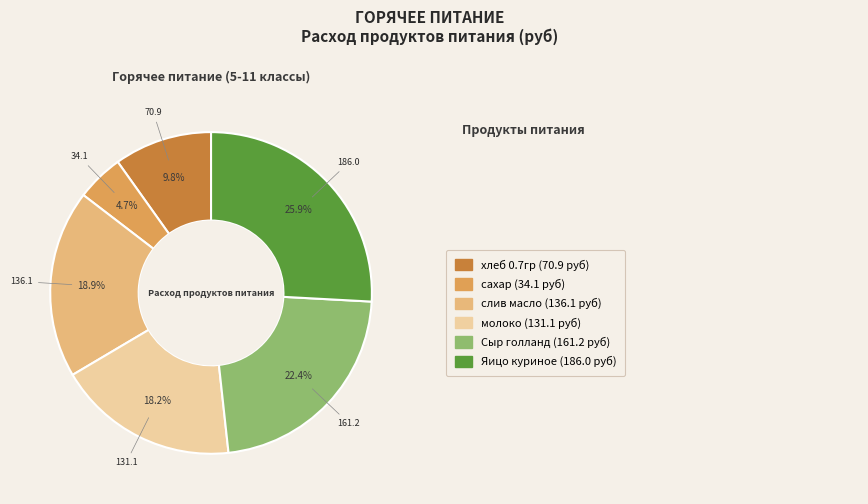

Does any single category account for the majority?

No